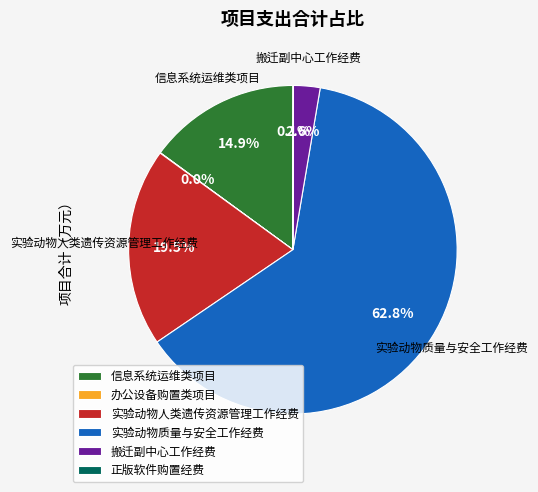

Approximately how many times larger is the value at 信息系统运维类项目 compared to 搬迁副中心工作经费?

5.7